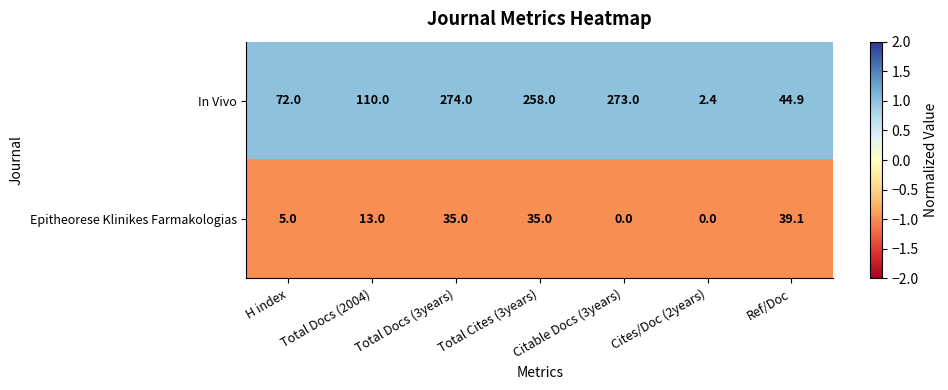

Is it true that Epitheorese Klinikes Farmakologias equals 18.2 at Total Docs (2004)?

False